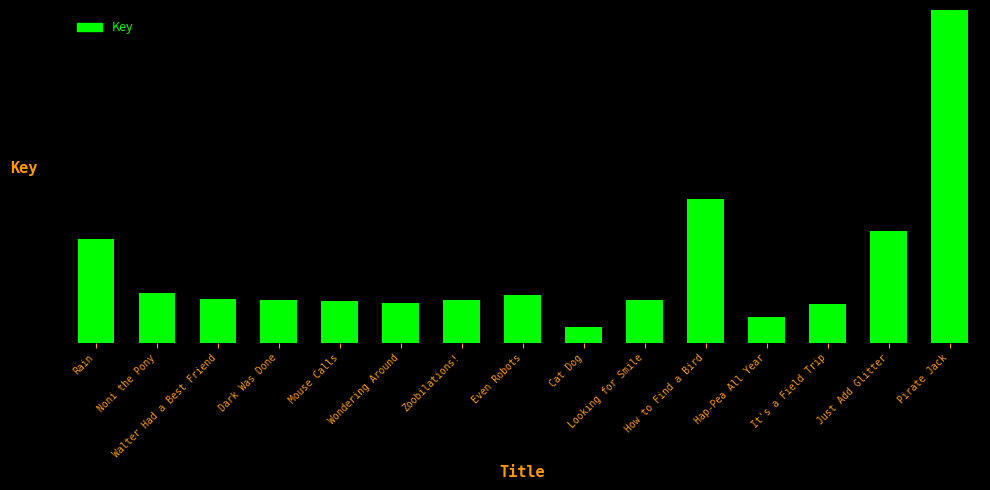

What is the greatest value displayed?

1.0